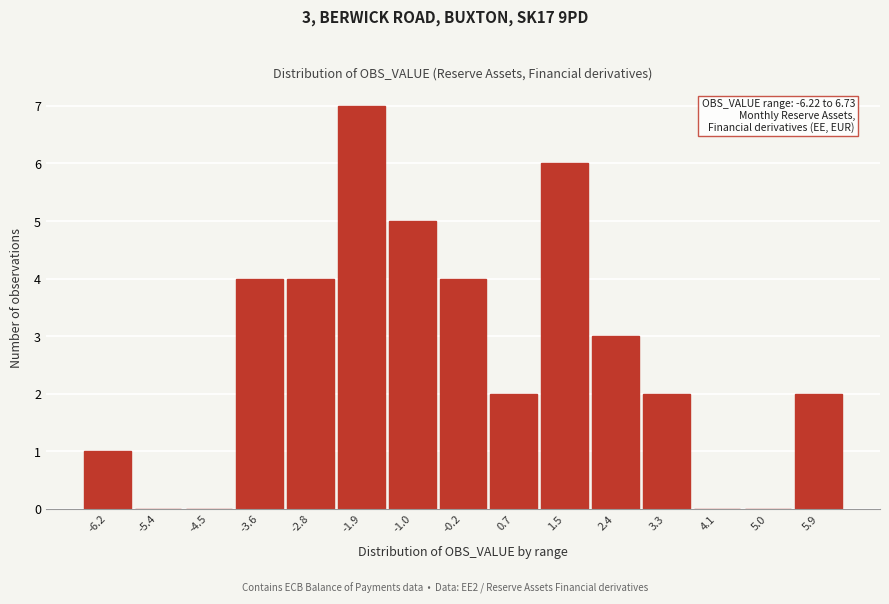

Reading left to right, what are all the values shown in this chart?

-6.2=1	-5.4=0	-4.5=0	-3.6=4	-2.8=4	-1.9=7	-1.0=5	-0.2=4	0.7=2	1.5=6	2.4=3	3.3=2	4.1=0	5.0=0	5.9=2